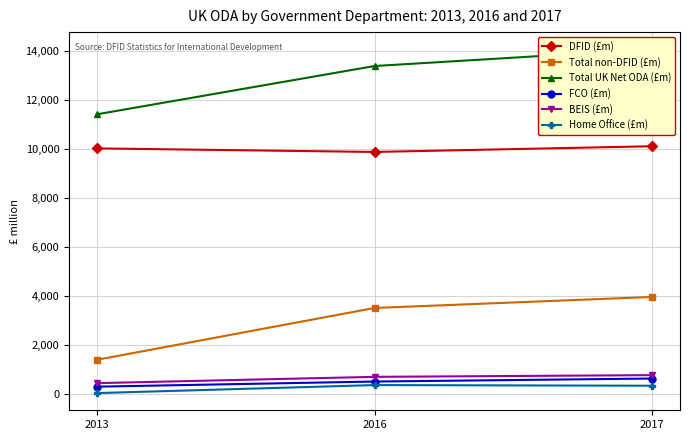

Read the Home Office (£m) value at 2017.

333